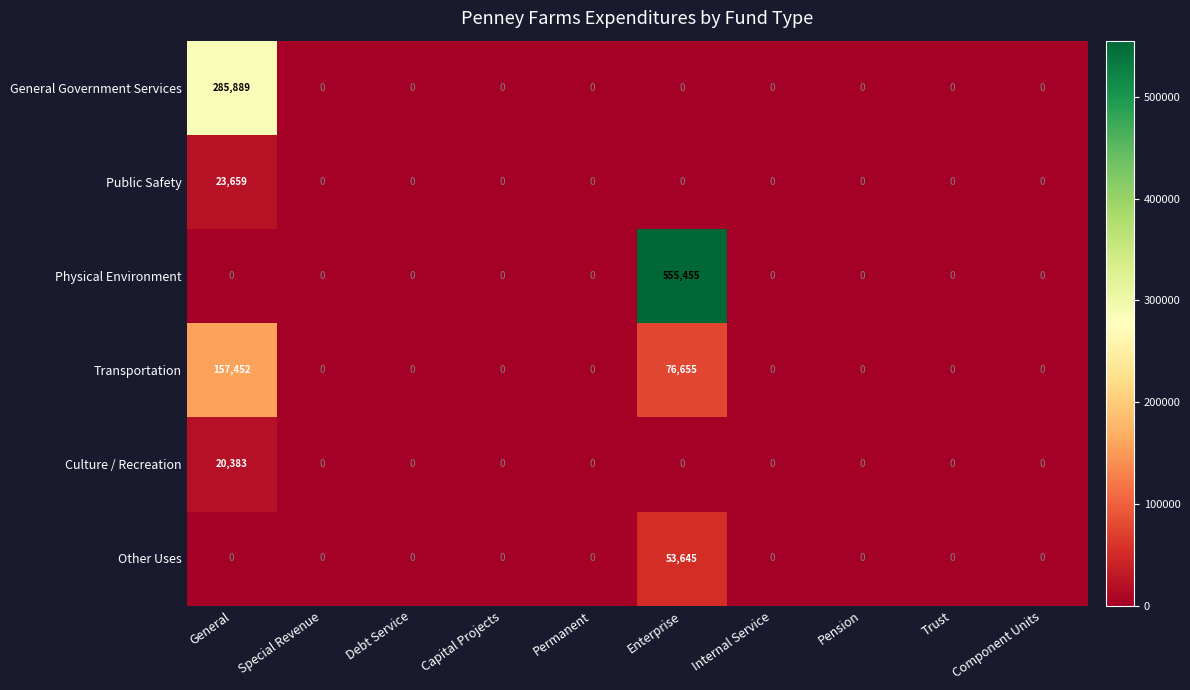

Which category has the highest value in the Culture / Recreation series?

General